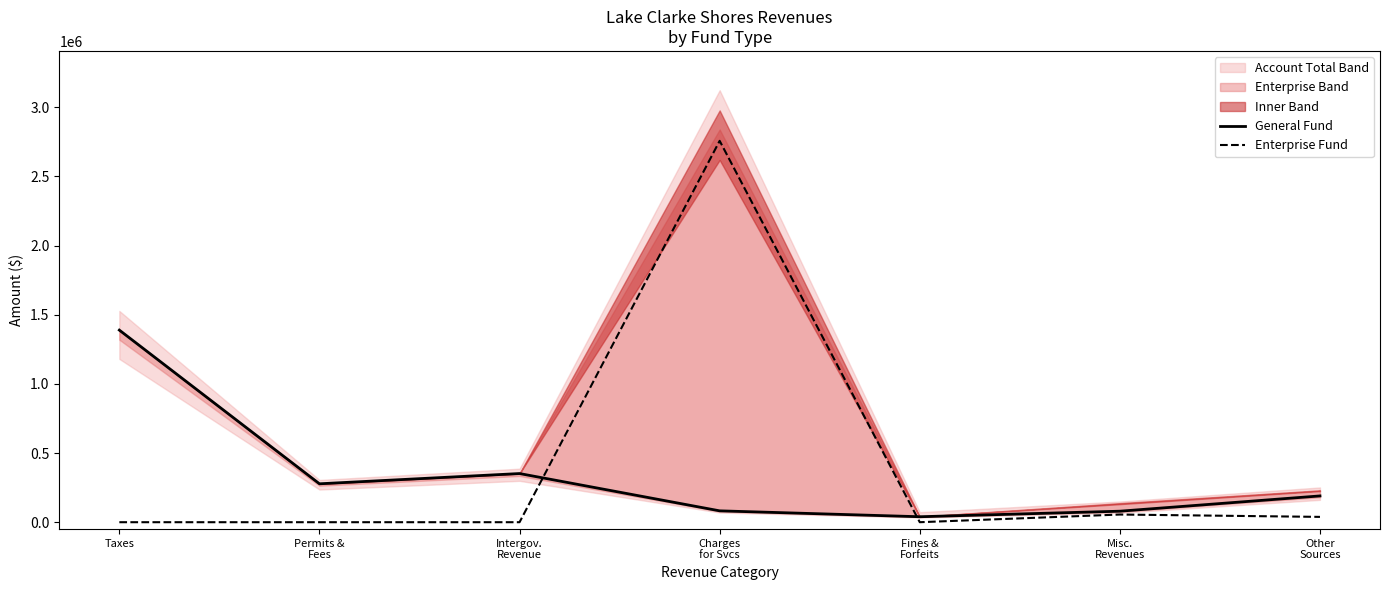

What is the difference between the General Fund values at Fines &
Forfeits and Permits &
Fees?

238148